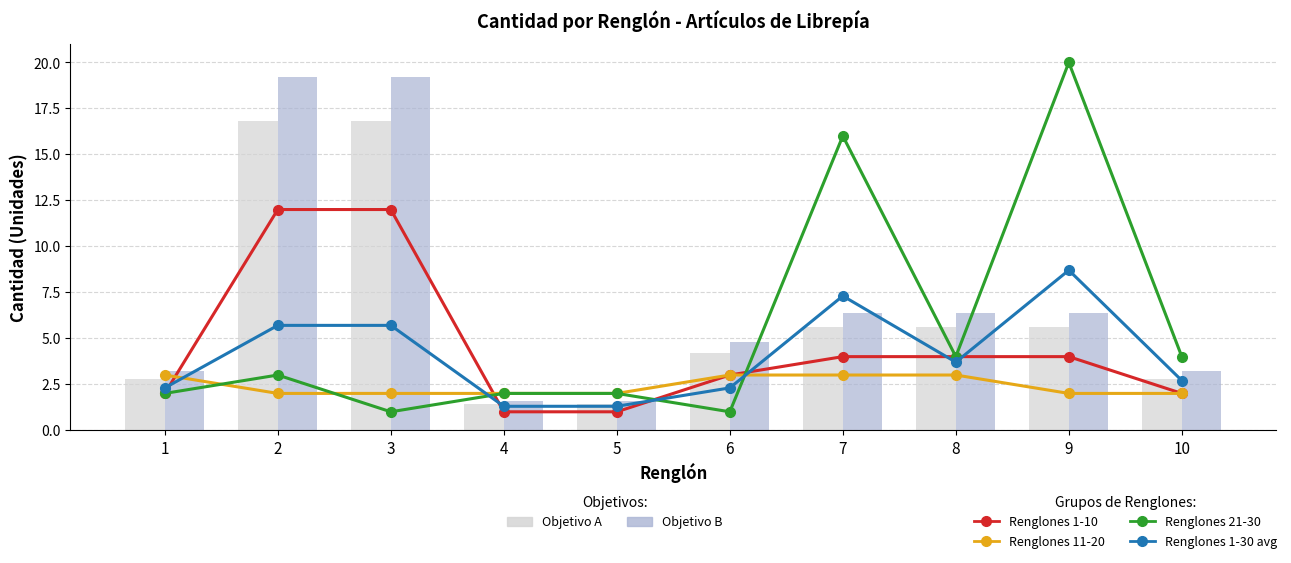

How many data points in Renglones 1-30 avg are above 3?

5